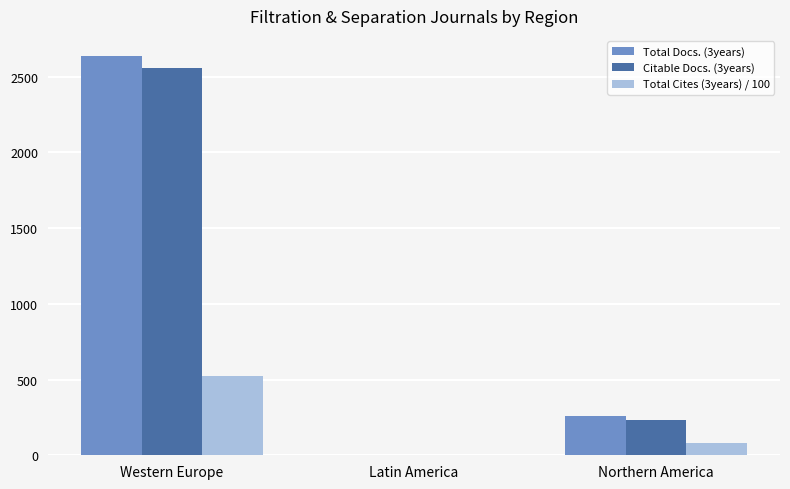

The value of Total Docs. (3years) at Latin America is 0.0. True or false?

True